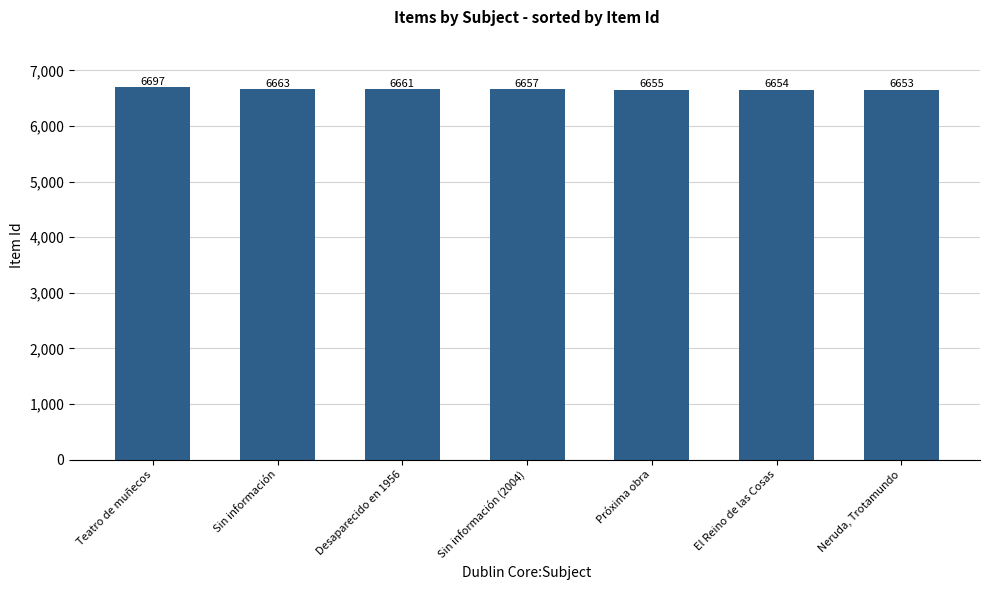

How many categories are shown in the chart?

7